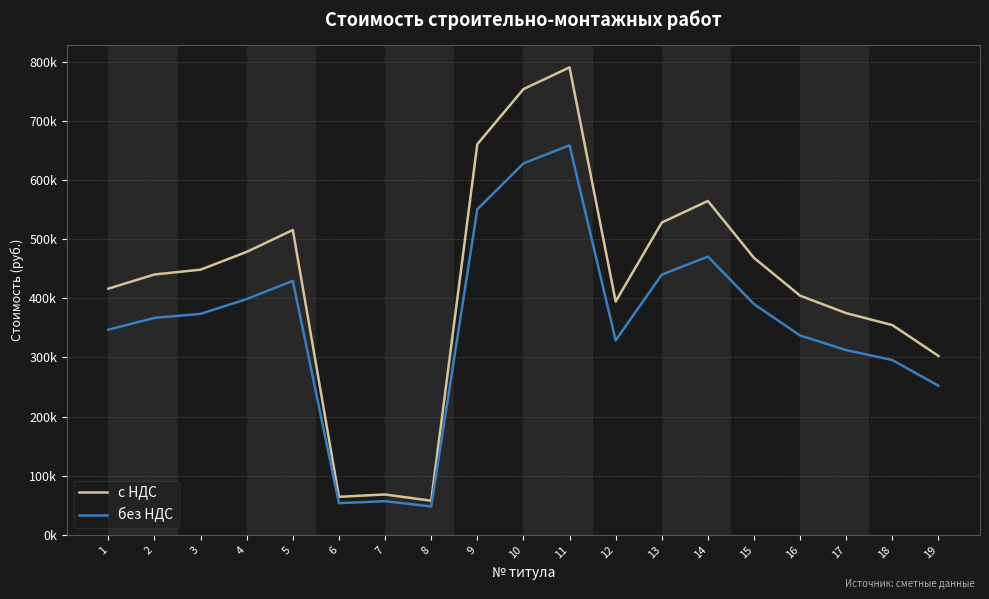

Does the chart display data point markers on the line(s)?

No